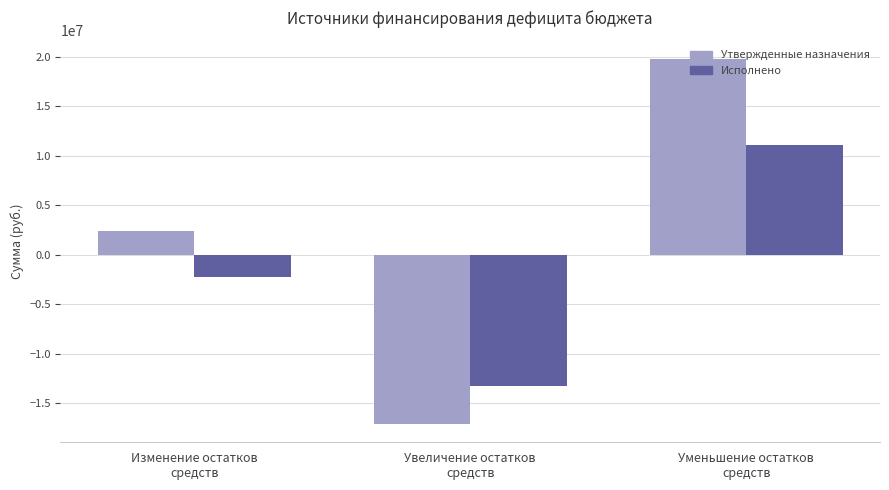

Which series has the largest range (max minus min)?

Утвержденные назначения